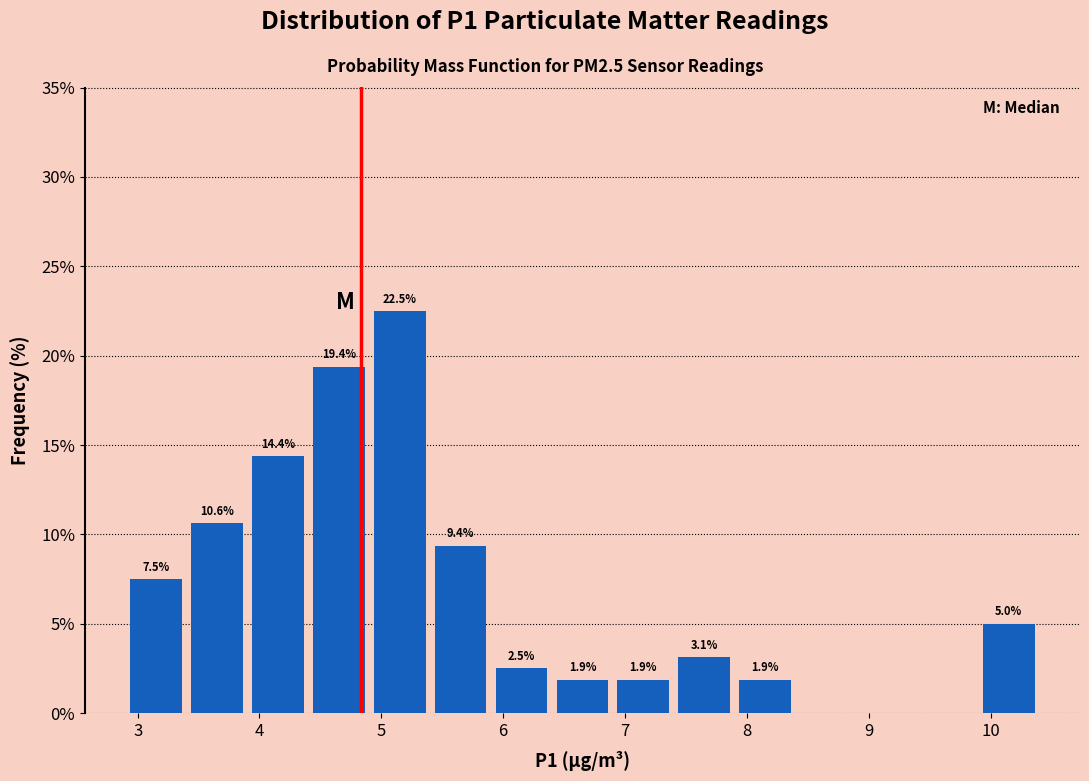

Over which range of the x-axis is the bar tallest?

4.9 to 5.4